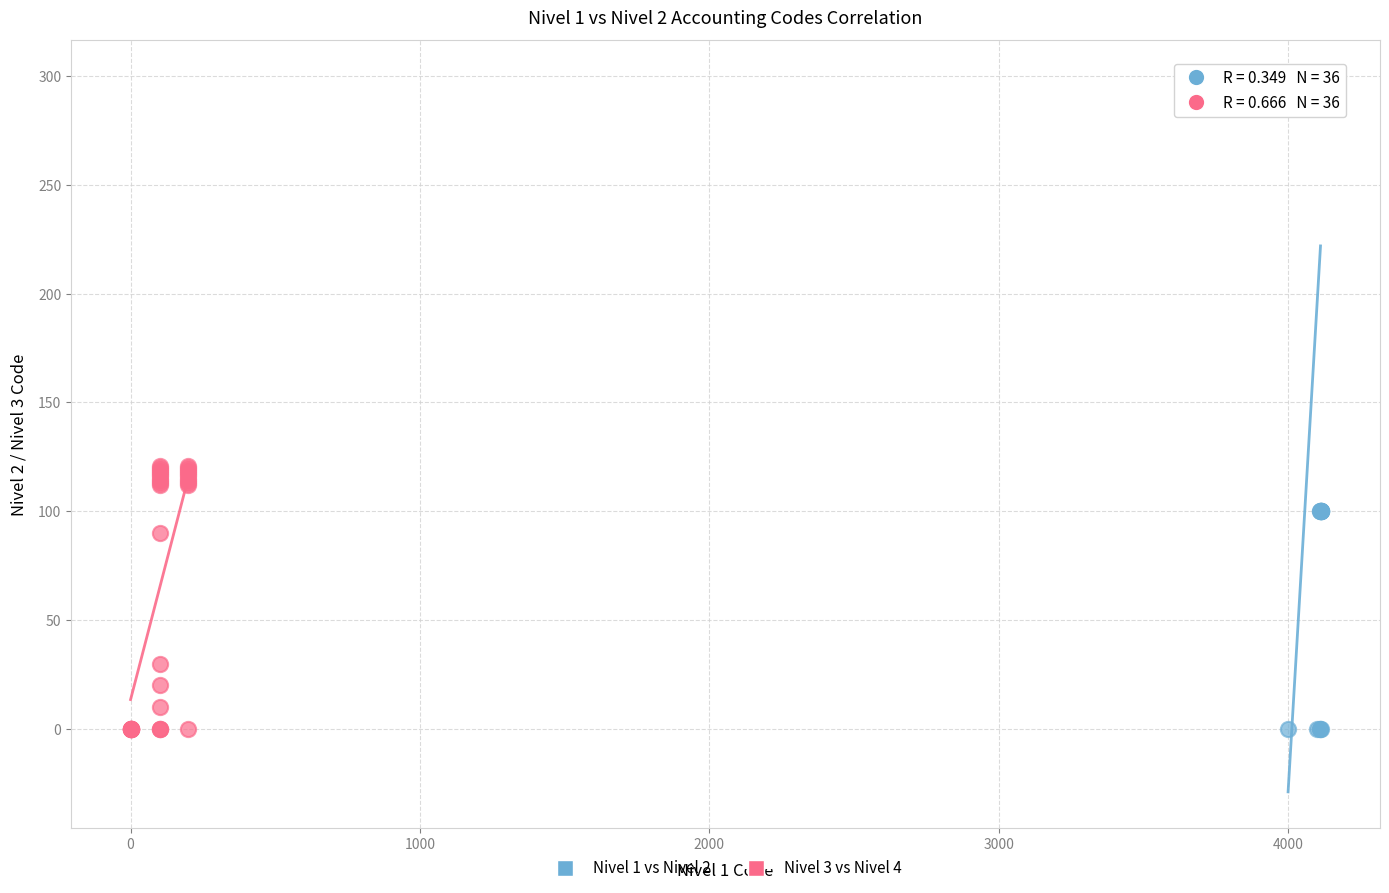

Which series contains the highest Y value?

Nivel 1 vs Nivel 2